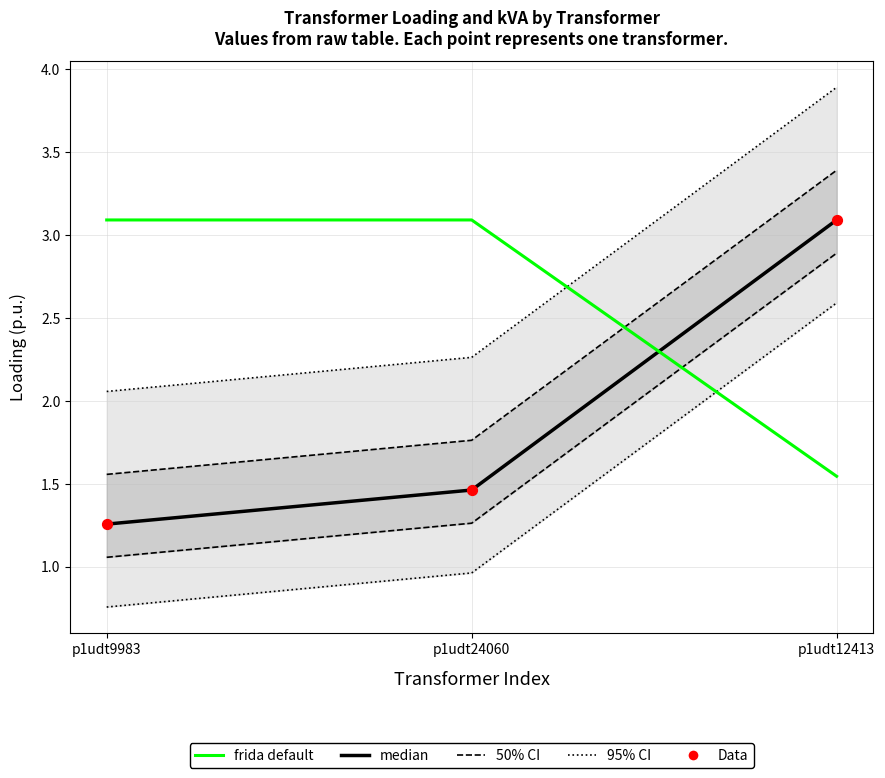

At which category is the sum across all series the highest?

p1udt12413